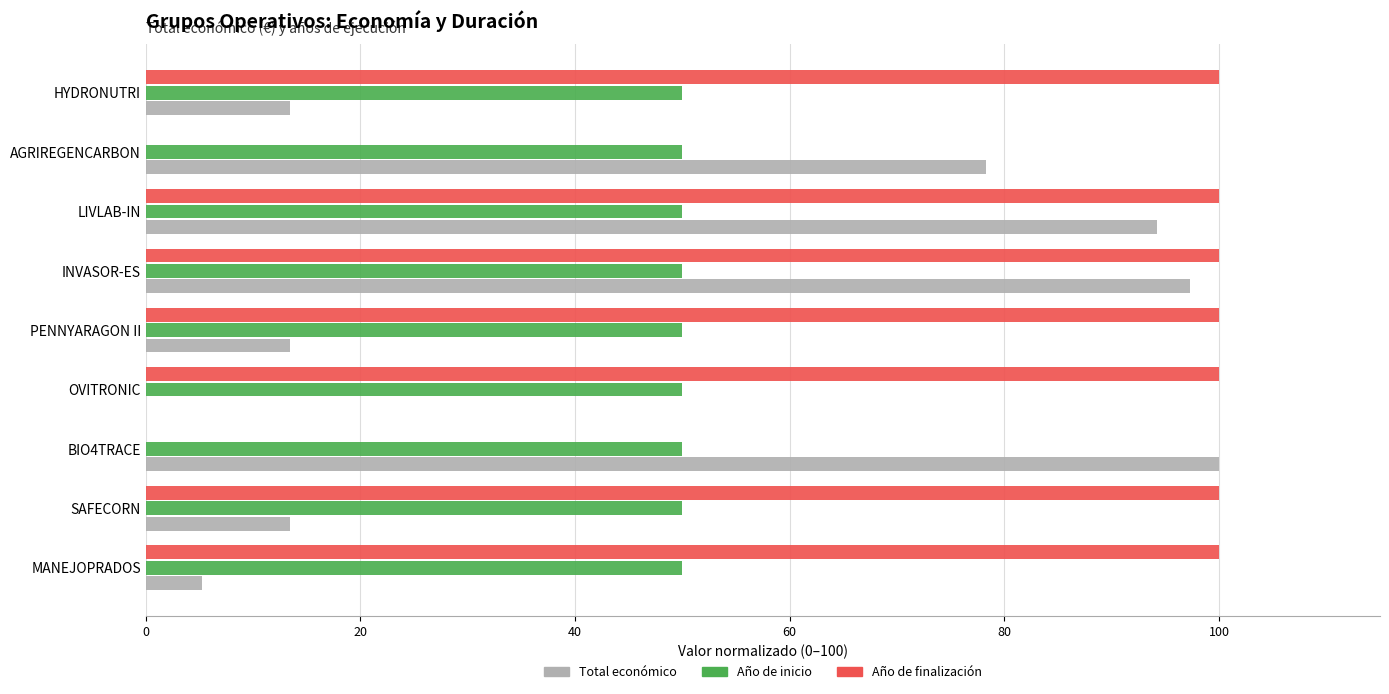

Where is Total económico nearest to the value 50?

AGRIREGENCARBON